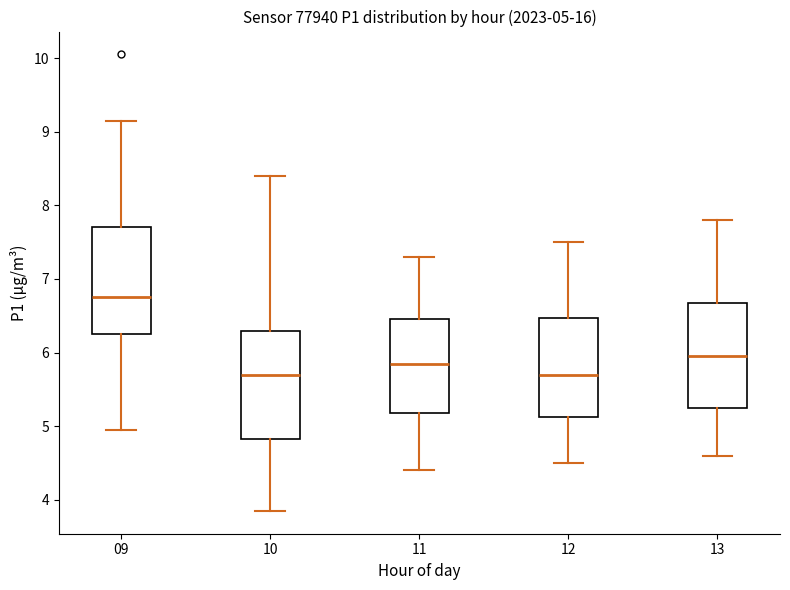

Which box's median line is the highest?

09